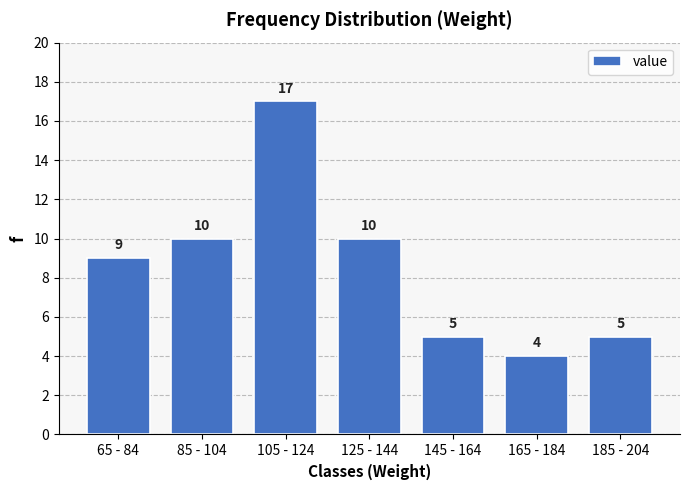

Reading left to right, list all the values displayed in this chart.

65 - 84=9	85 - 104=10	105 - 124=17	125 - 144=10	145 - 164=5	165 - 184=4	185 - 204=5